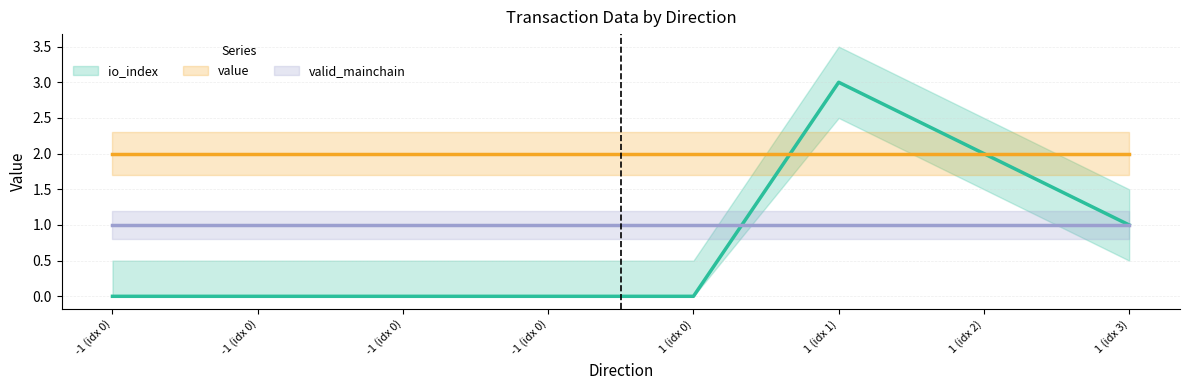

What is the average value of the value series?

2.0